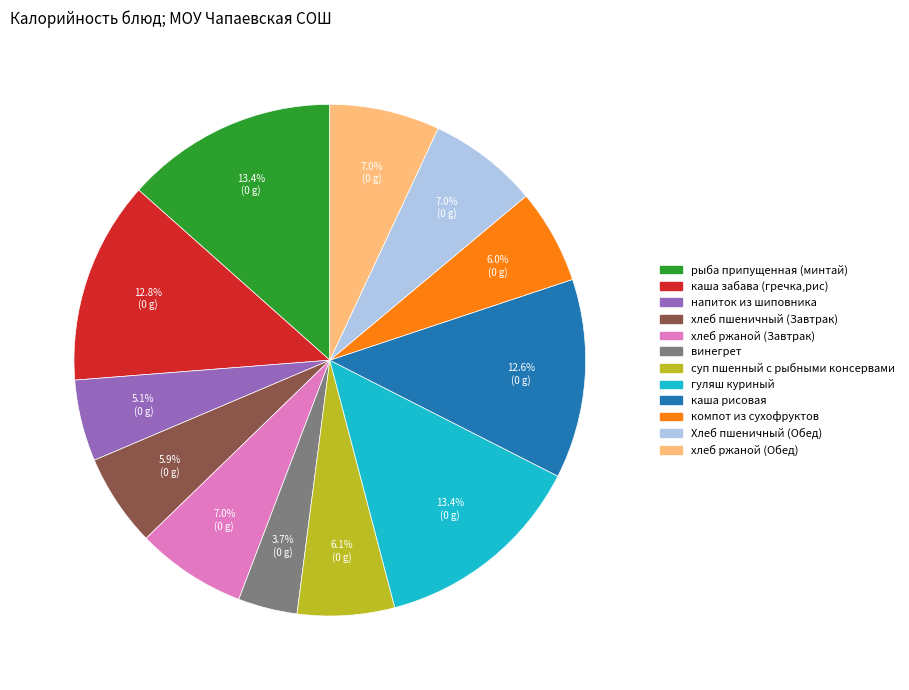

What is the ratio of the value at каша забава (гречка,рис) to the value at гуляш куриный?

1.0